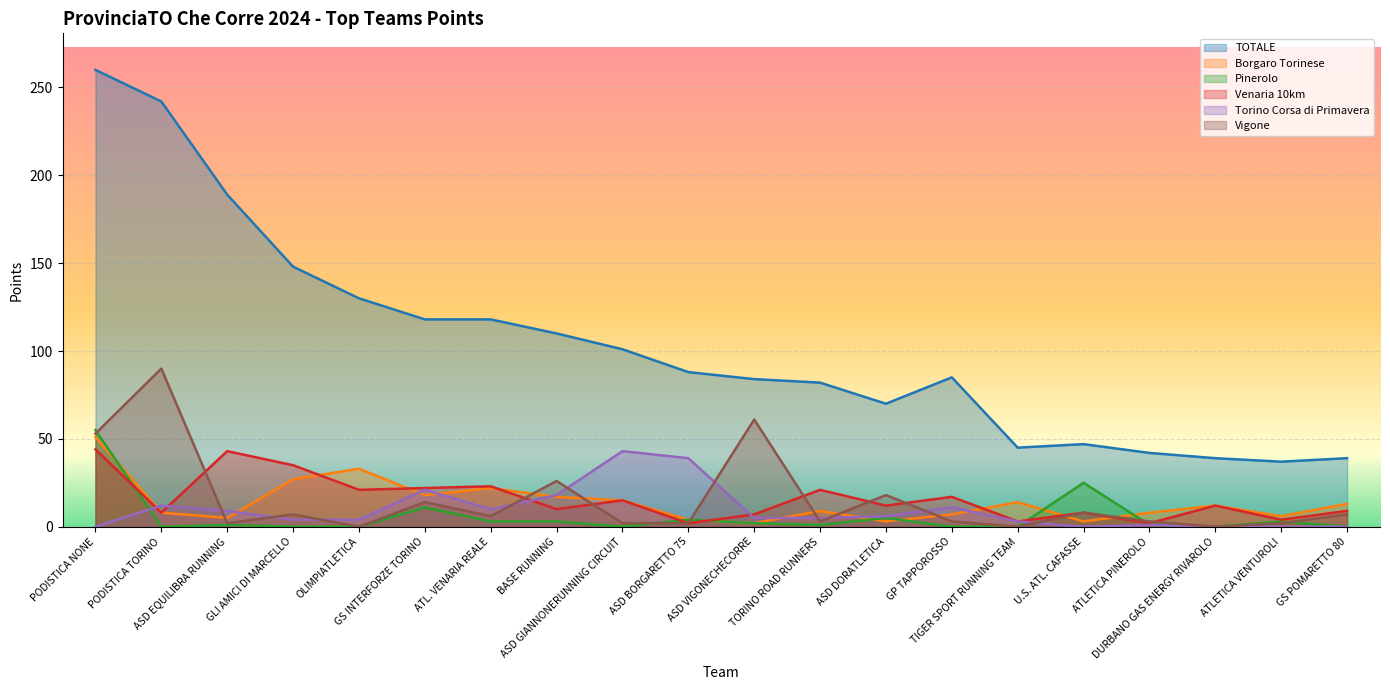

The Venaria 10km series shows 2 at GS POMARETTO 80. True or false?

False